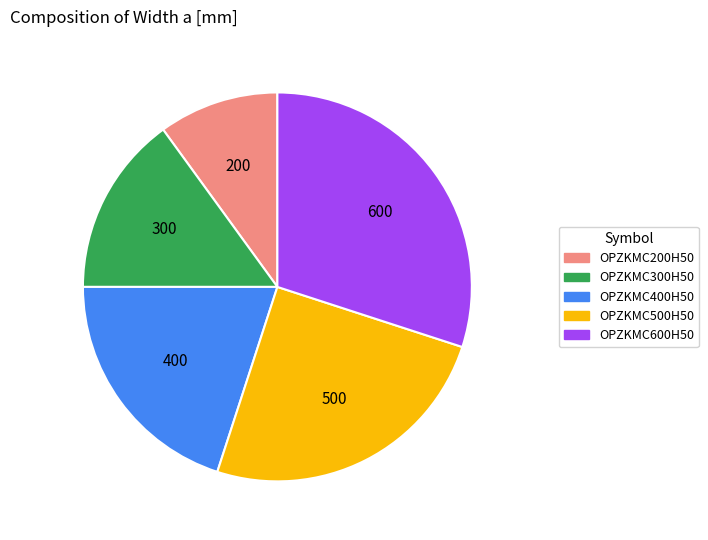

What is the ratio of the value at OPZKMC500H50 to the value at OPZKMC300H50?

1.7